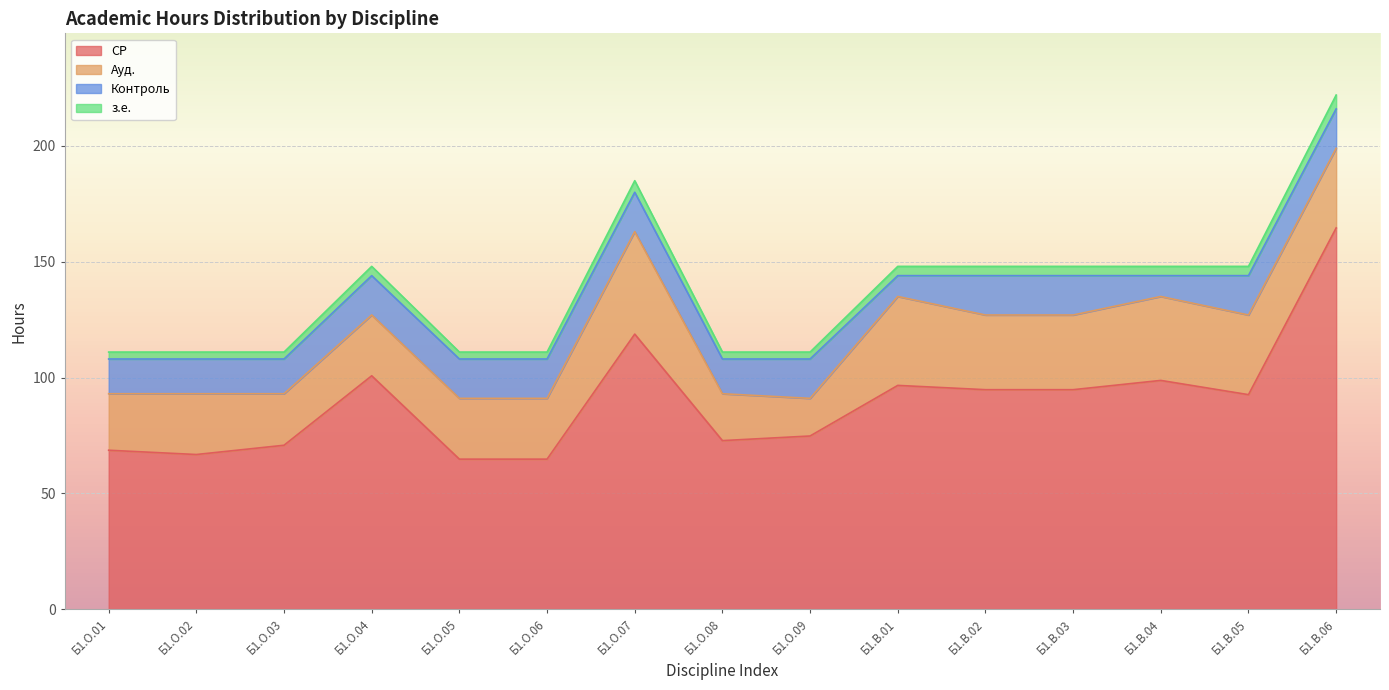

What position from the right is Б1.О.04?

12